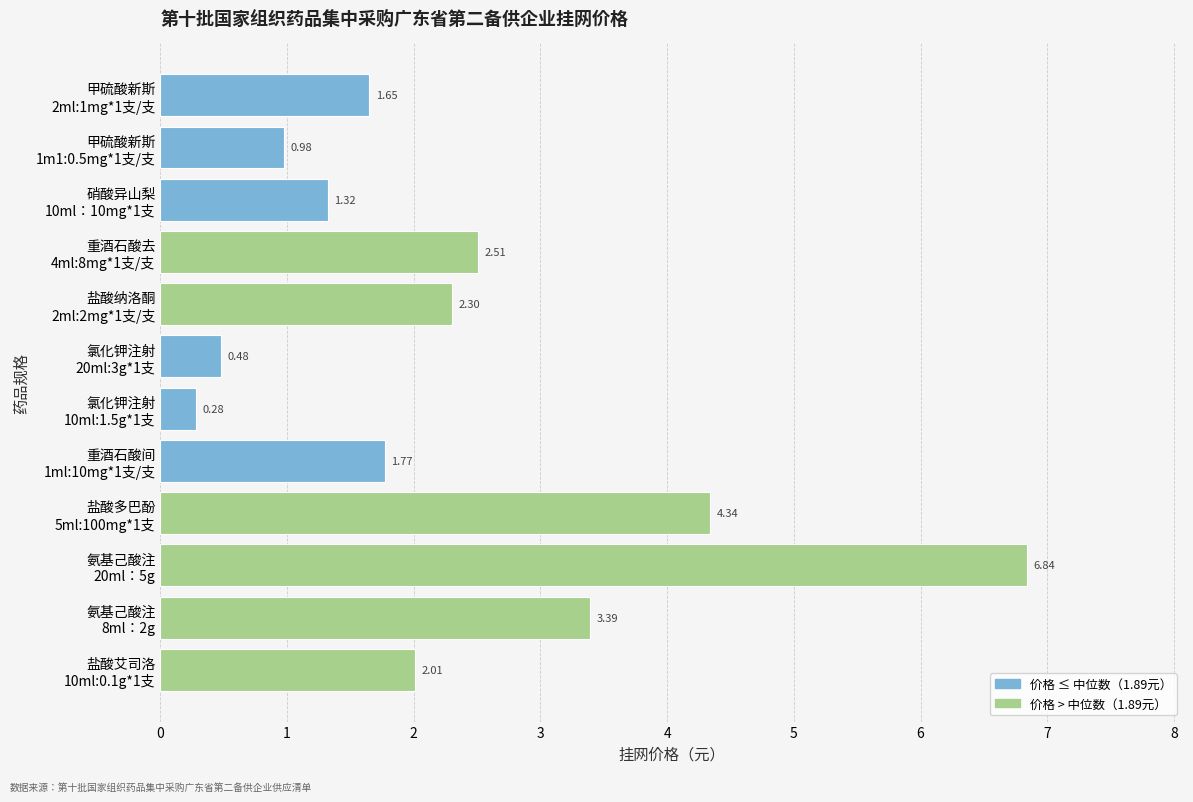

What is the difference between the second highest and second lowest values?

3.9